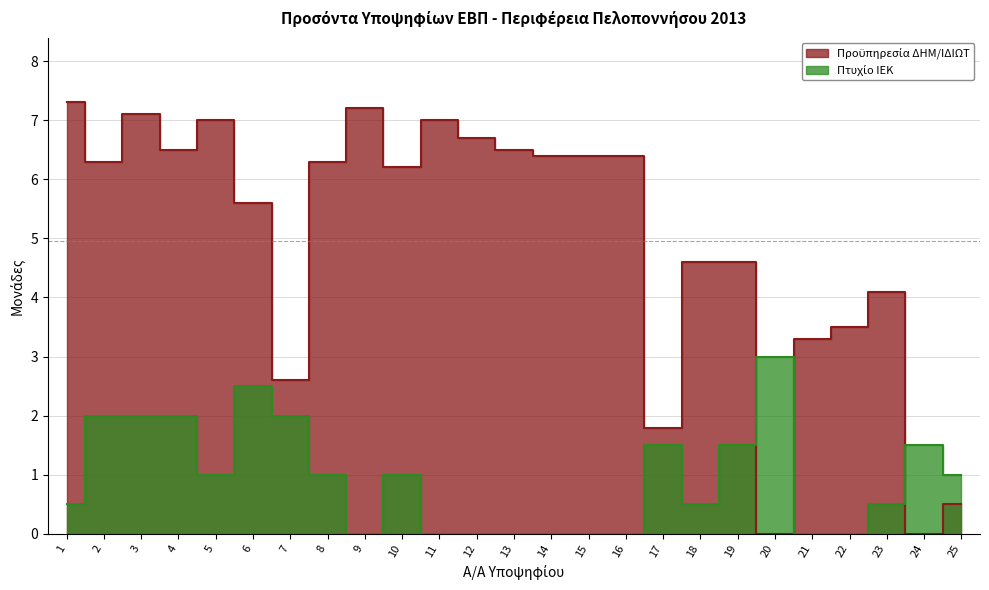

What is the maximum value for Προϋπηρεσία ΔΗΜ/ΙΔΙΩΤ?

7.3